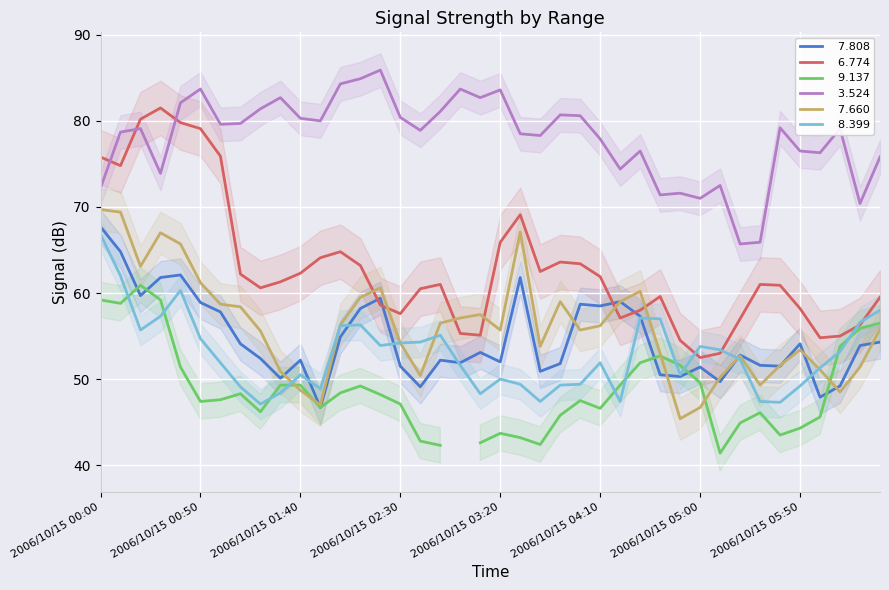

At which category is the sum across all series the highest?

2006/10/15 00:00